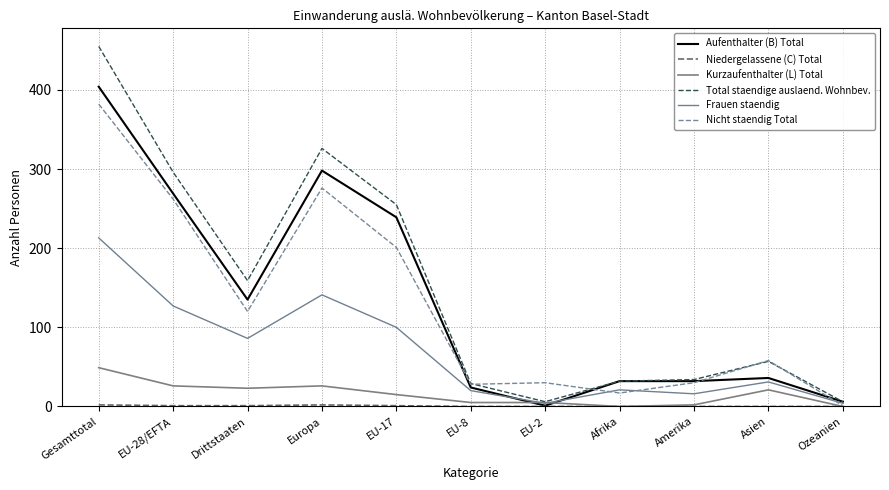

At which category is the sum across all series the highest?

Gesamttotal